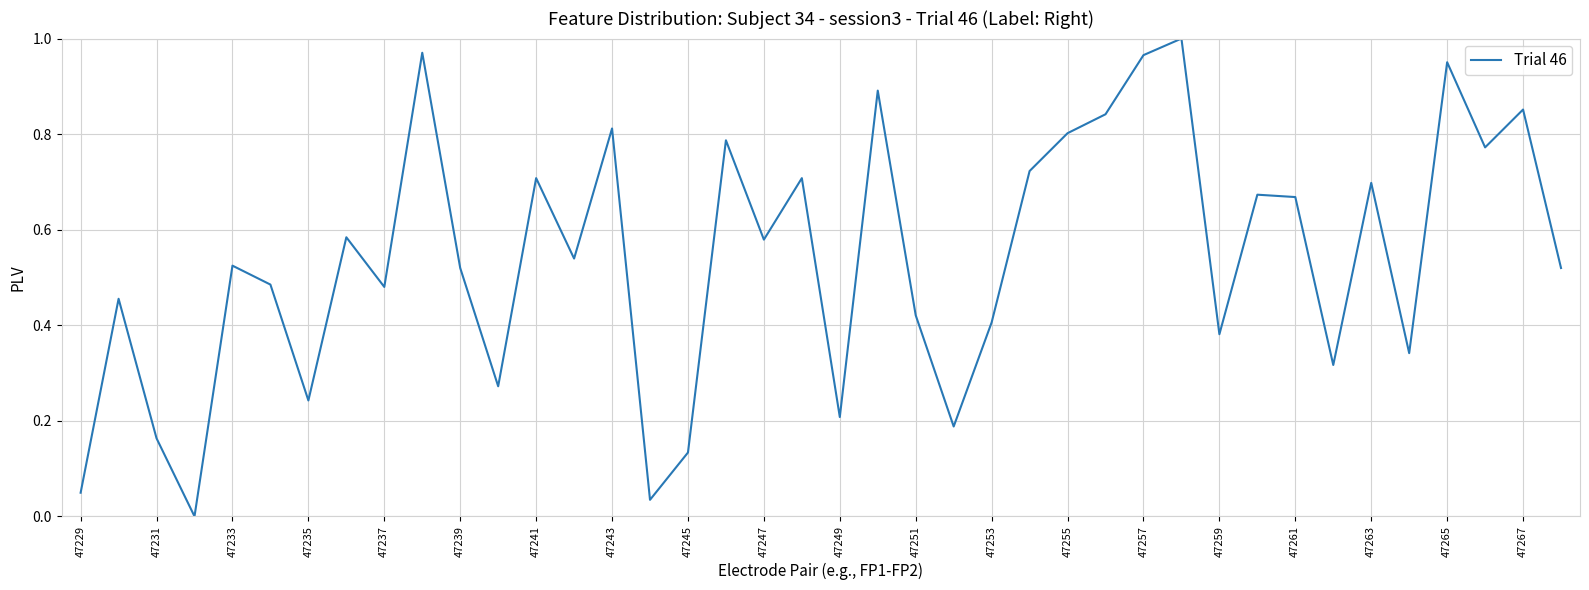

Is this an area chart (filled region under the line)?

No